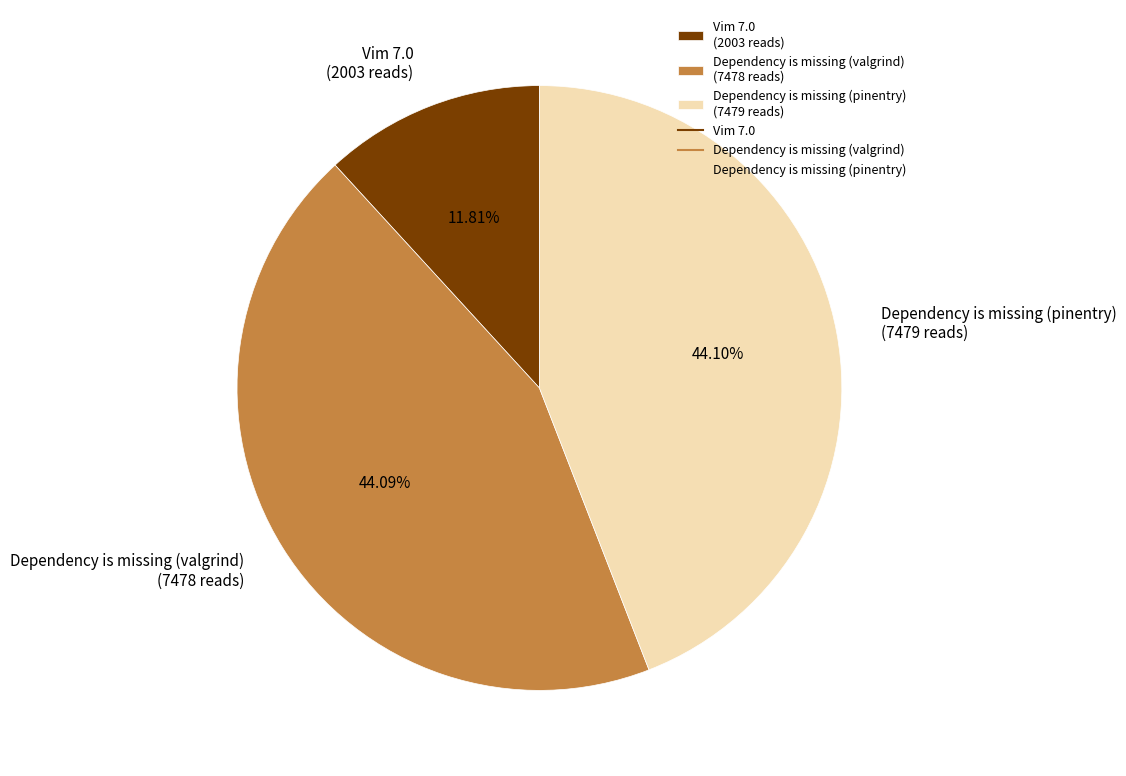

To the nearest percent, what percentage of the pie is Dependency is missing (valgrind)?

44%